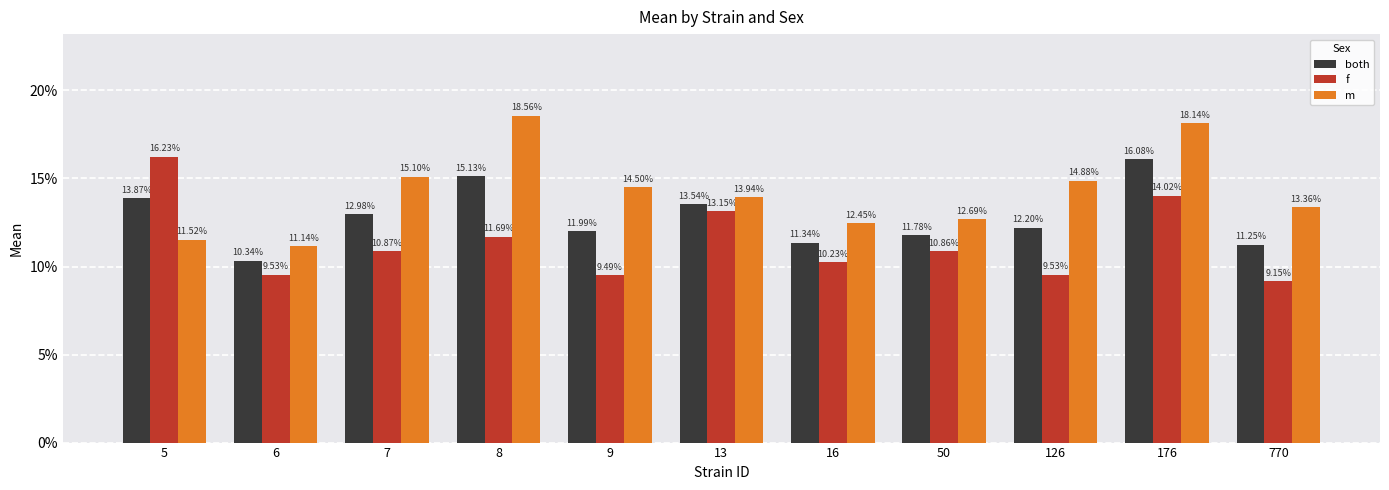

Which series has the widest spread of values?

m